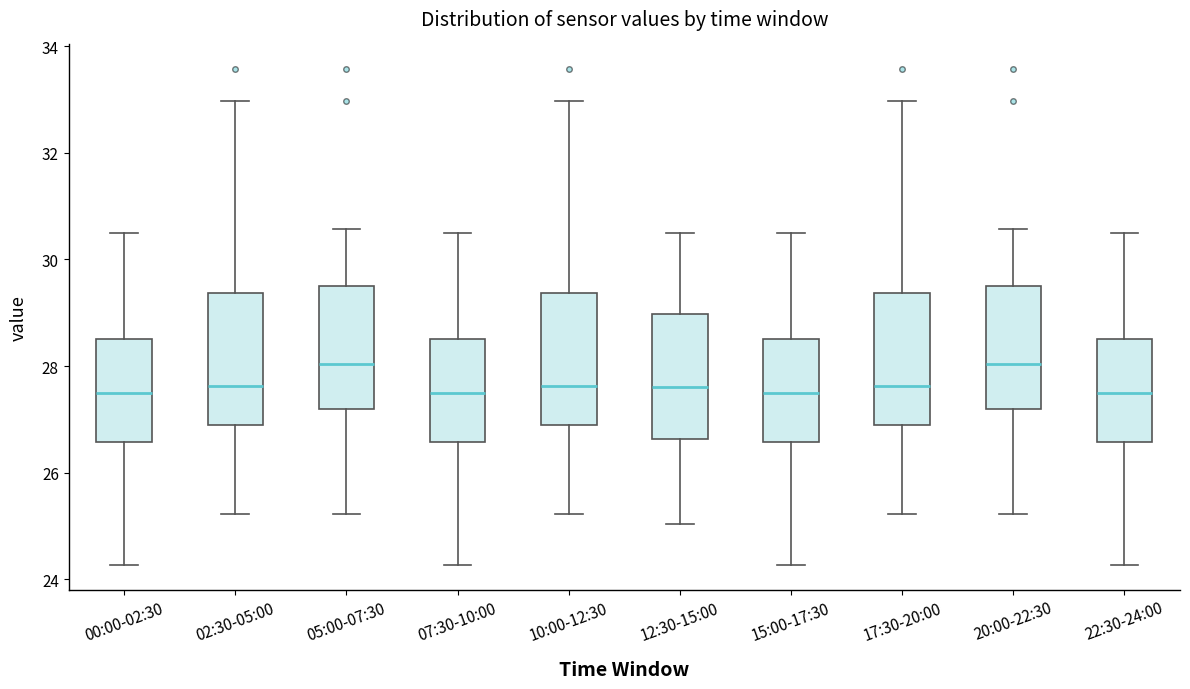

Where is the upper edge of the box for 22:30-24:00 on the y-axis? The values are not printed on the chart, so give them approximately, as read against the axis.

28.6